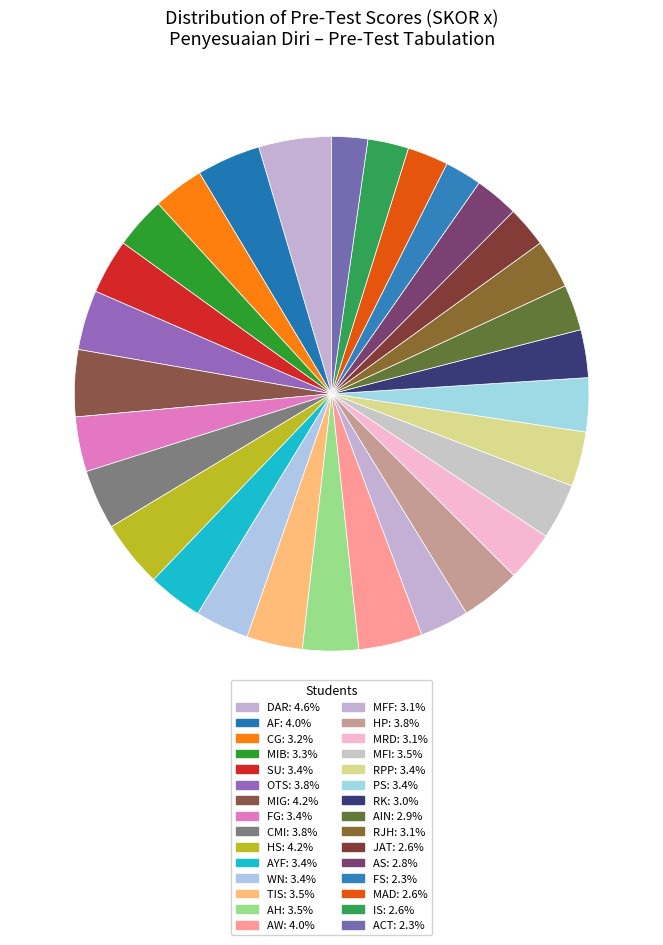

How many segments does this pie chart have?

30